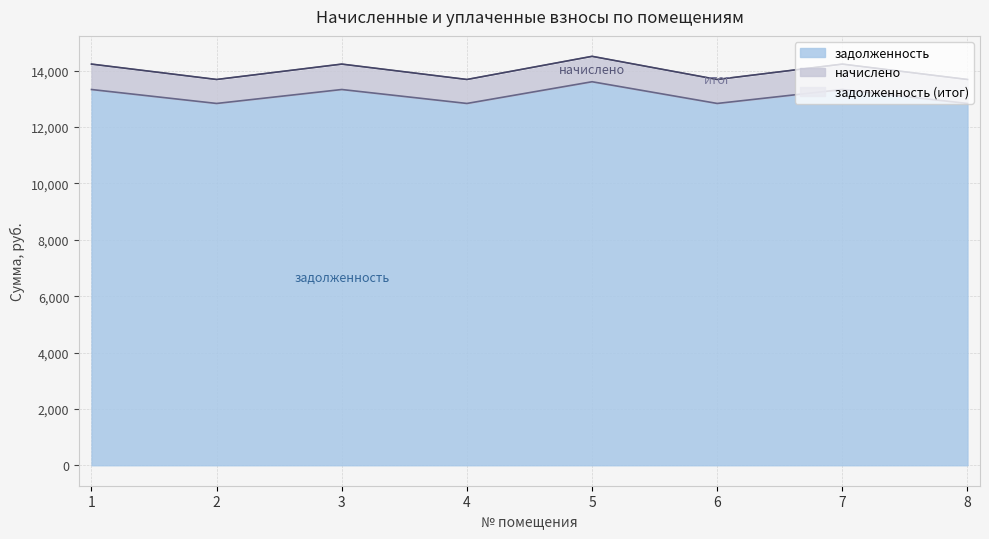

At which category does the chart reach its peak across all series?

5